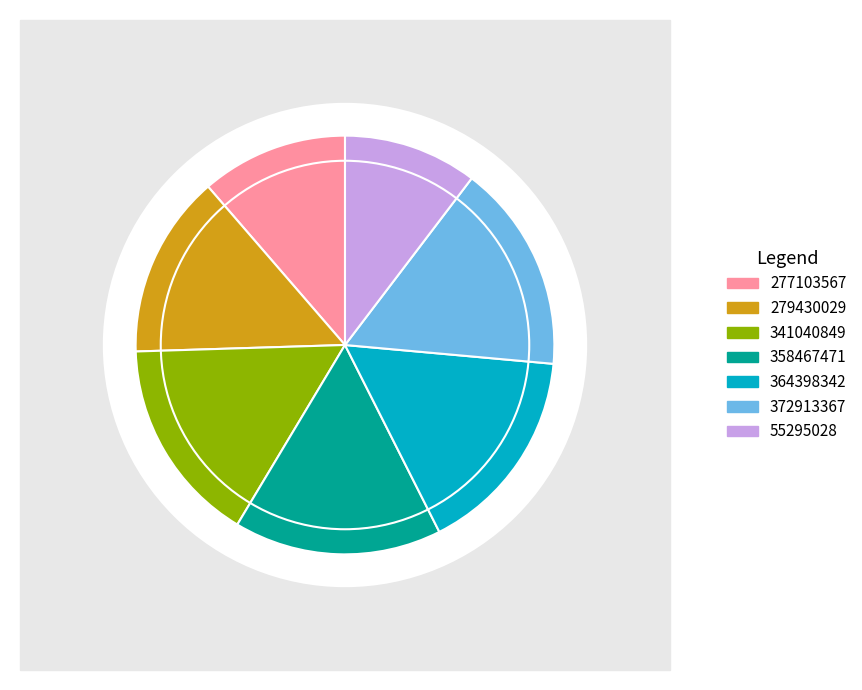

Does 358467471 represent more than half of the total?

No